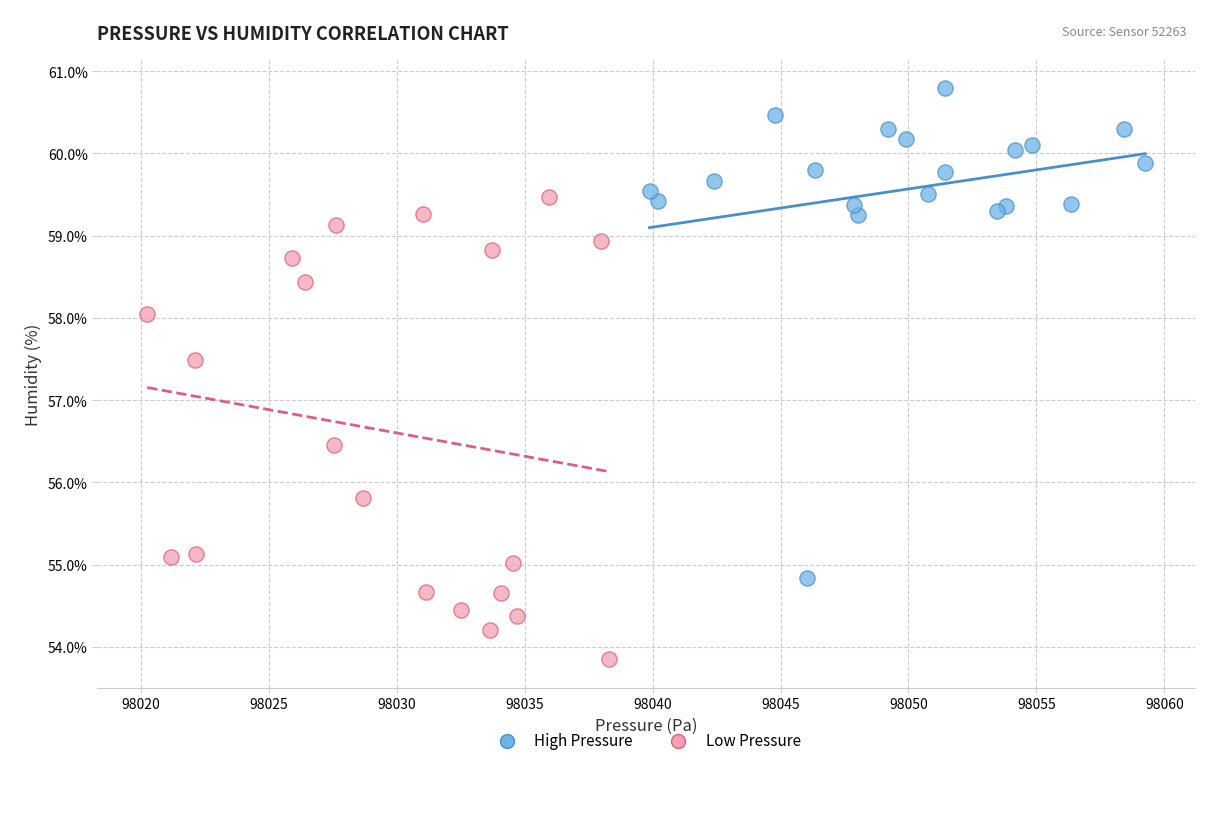

Which series contains the highest Y value?

High Pressure